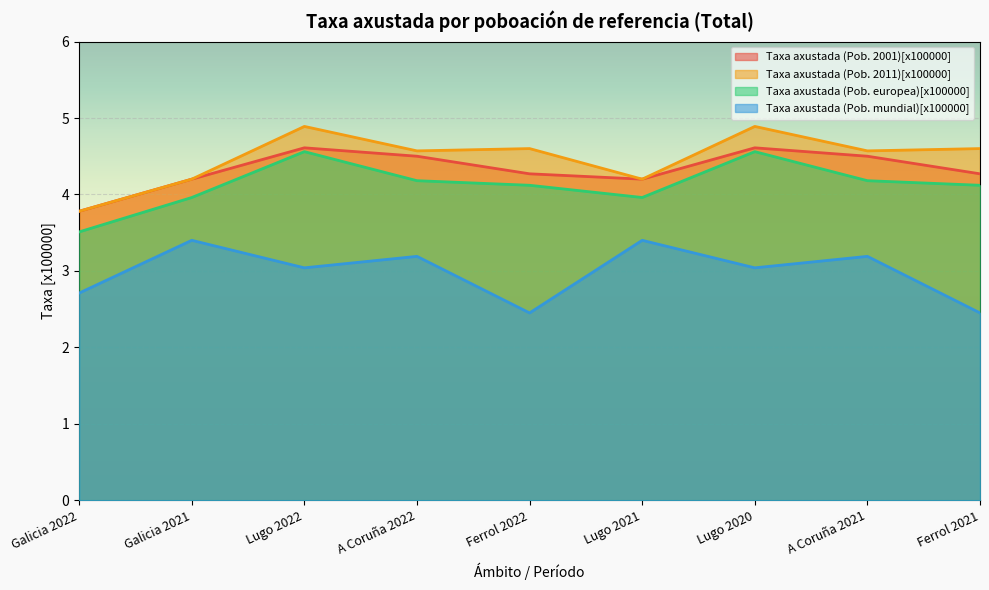

What is the approximate value of Taxa axustada (Pob. 2011)[x100000] at Galicia 2021?

4.2